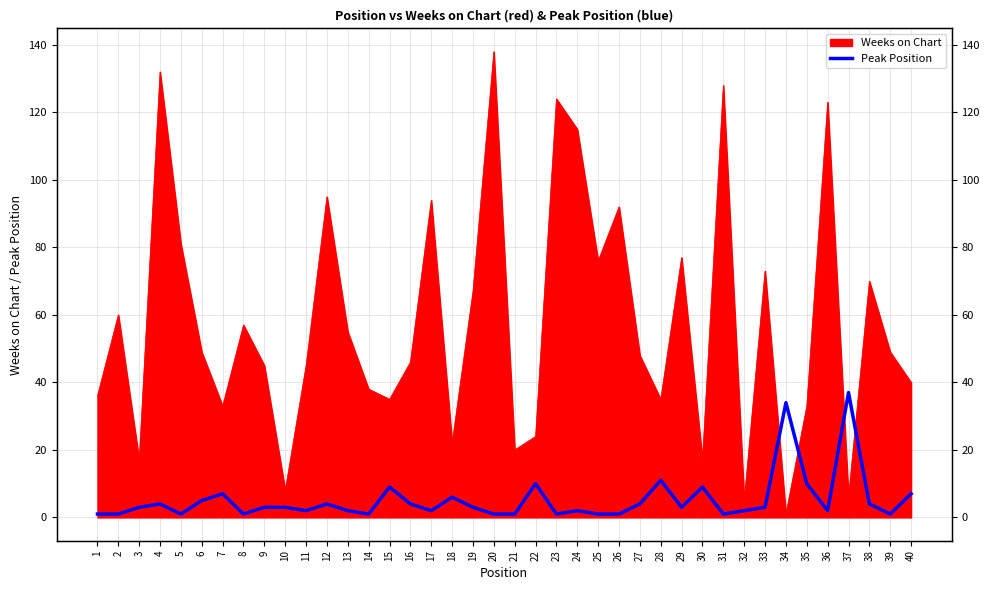

The value at 2 is 1. True or false?

False